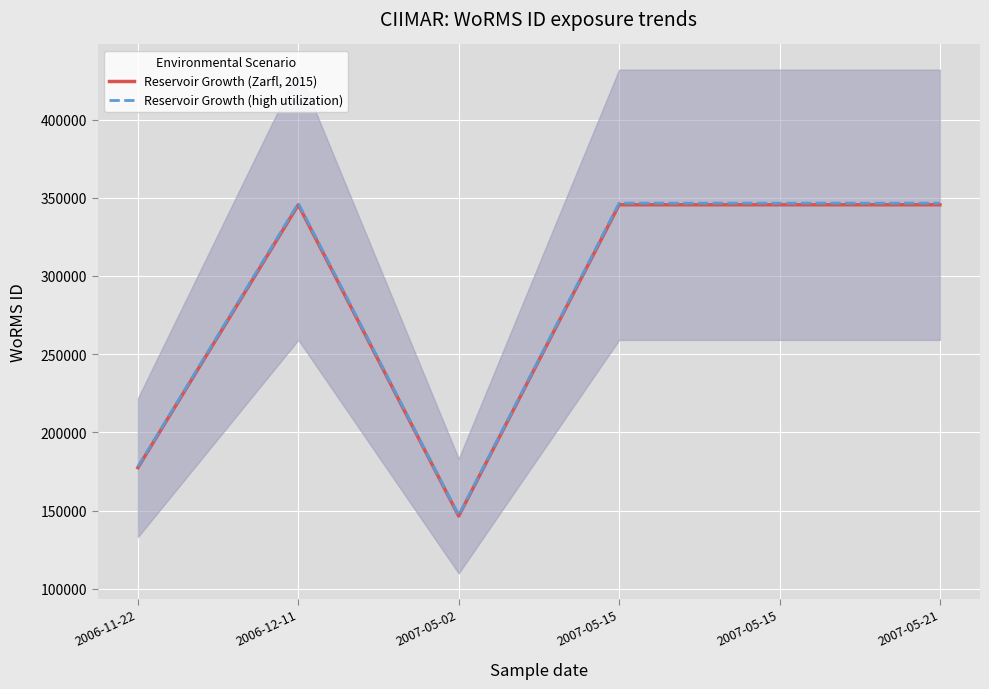

Rank the series at 2007-05-02 from highest to lowest value.

Reservoir Growth (high utilization), Reservoir Growth (Zarfl, 2015)